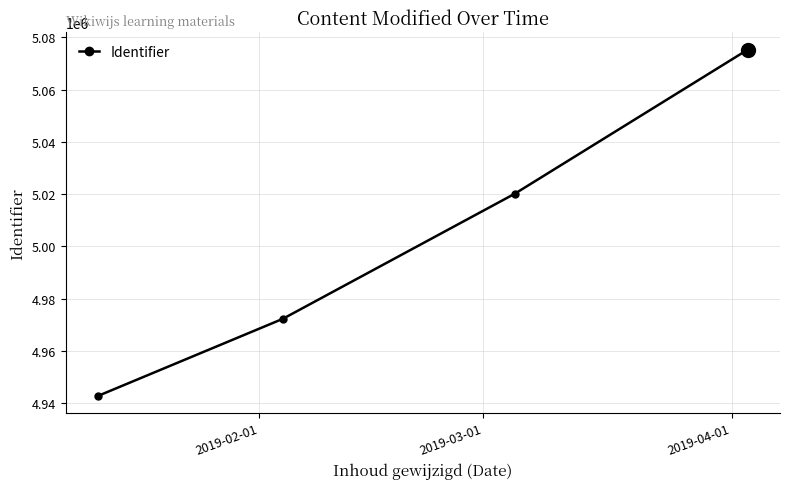

What is the difference between the second highest and minimum values?

77400